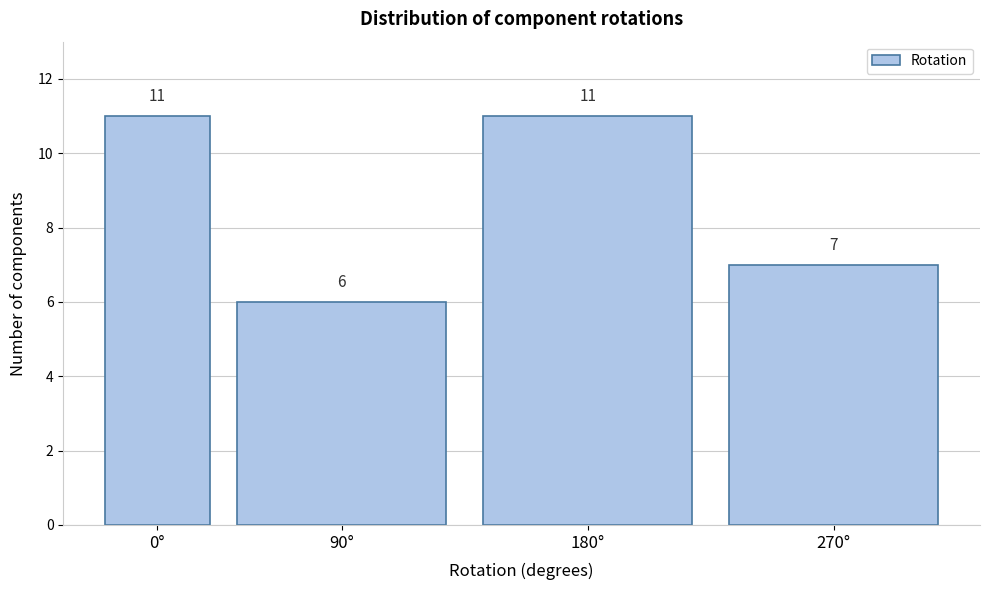

Reading left to right, extract all data points from this chart.

11	6	11	7